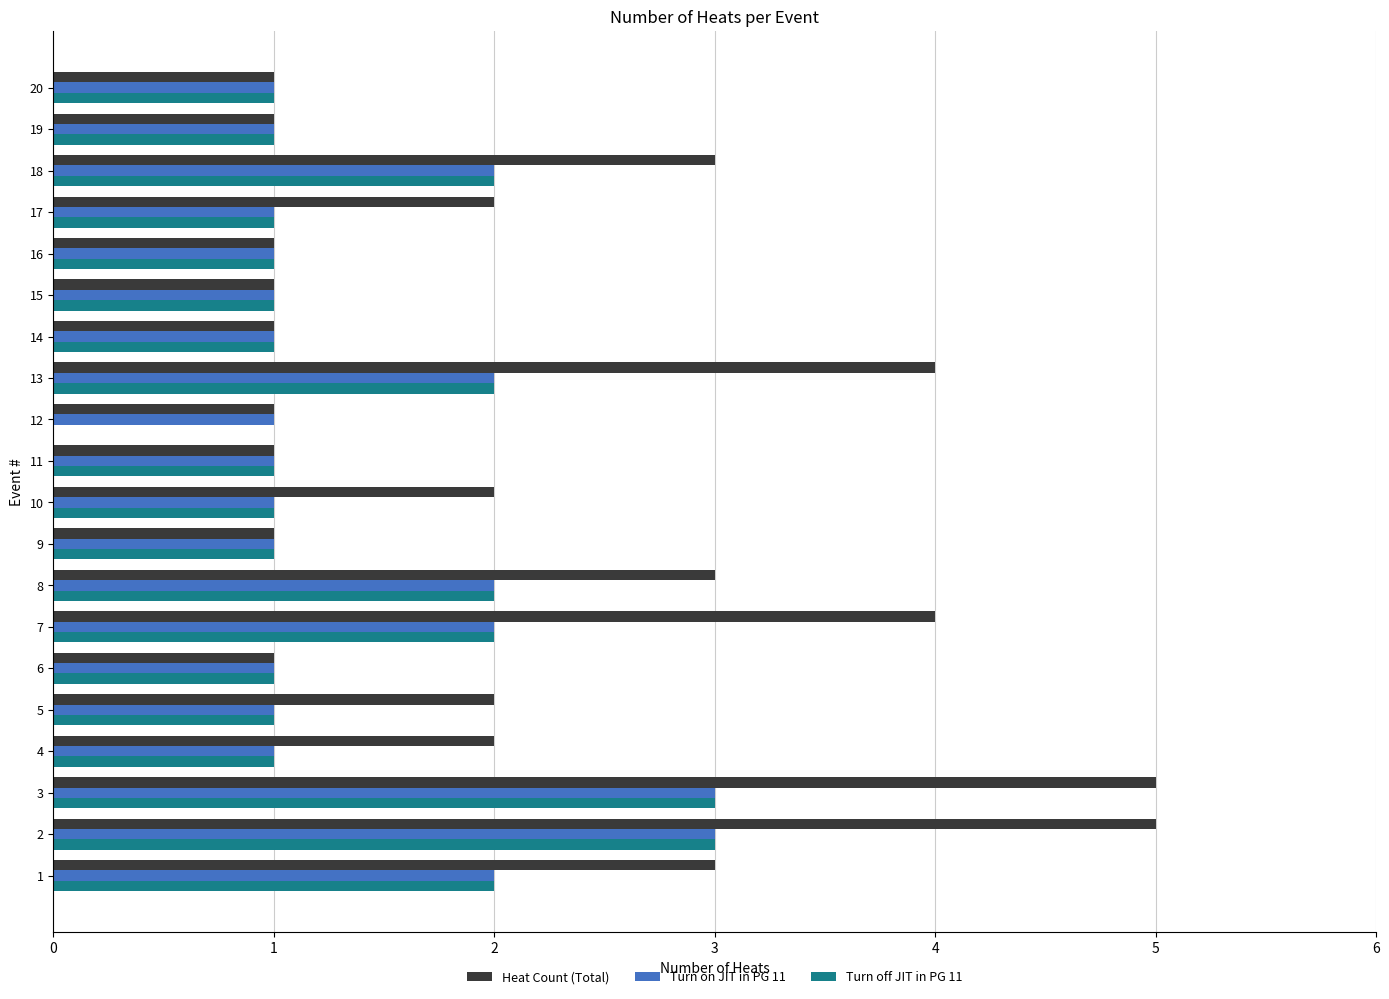

What is the sum of all Turn on JIT in PG 11 values?

29